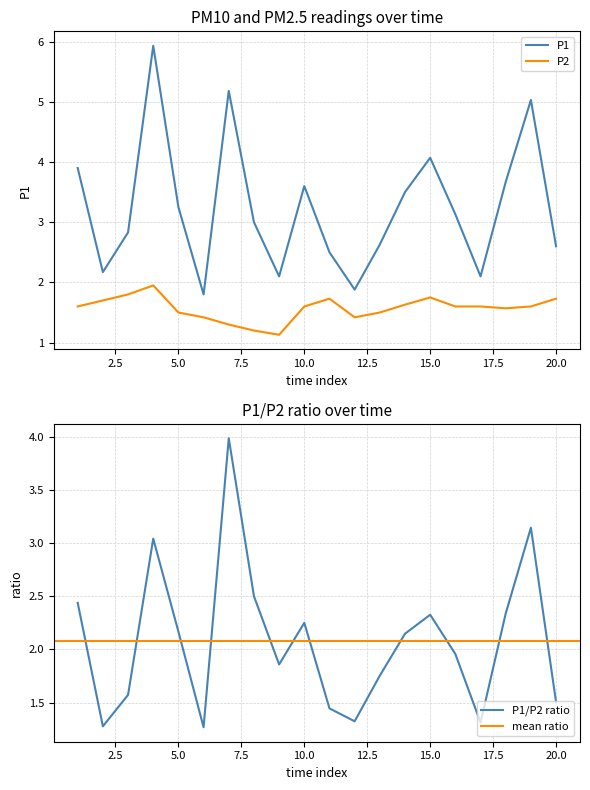

True or false: P1 has a value of 1.2 at 10.0.

False